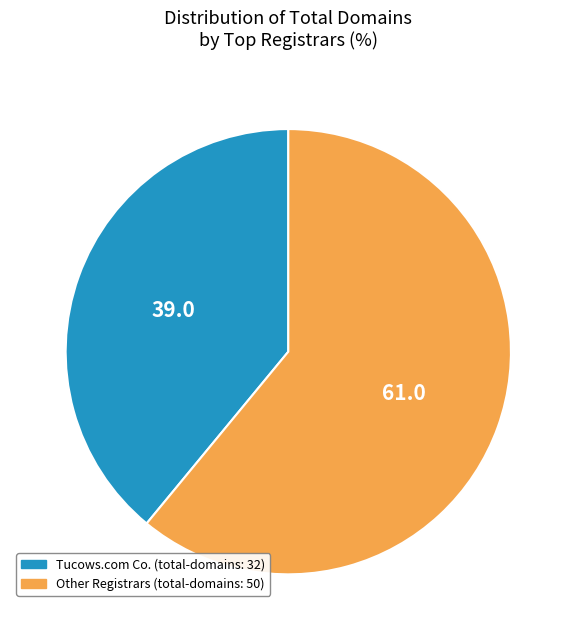

Is there any slice that represents more than half of the pie?

Yes